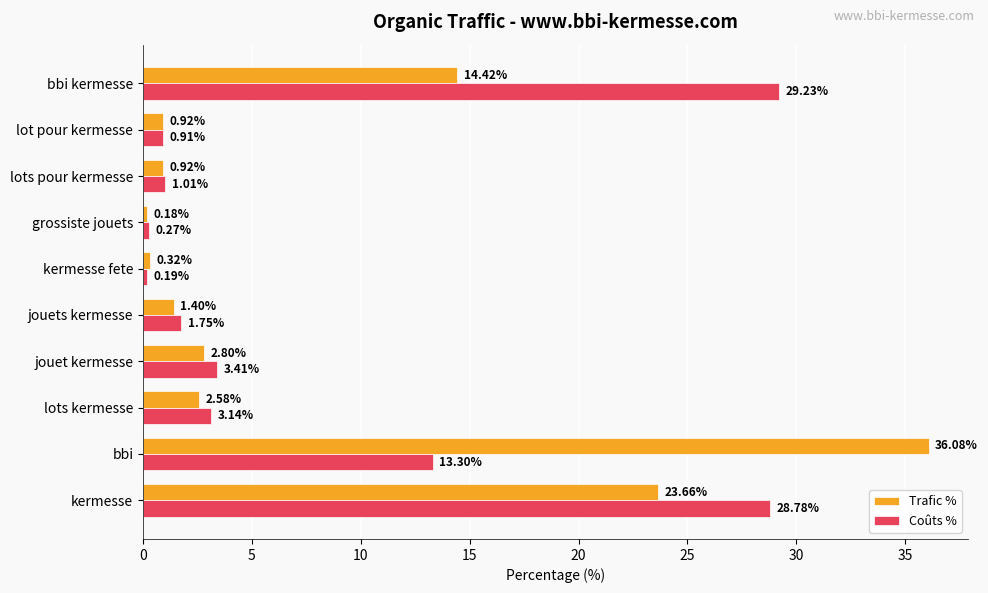

At how many categories does at least one series exceed 6?

3